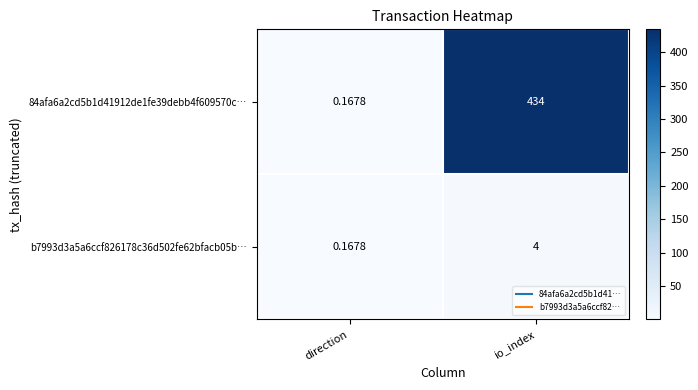

Where is 84afa6a2cd5b1d41912de1fe39debb4f609570c… nearest to the value 217?

direction